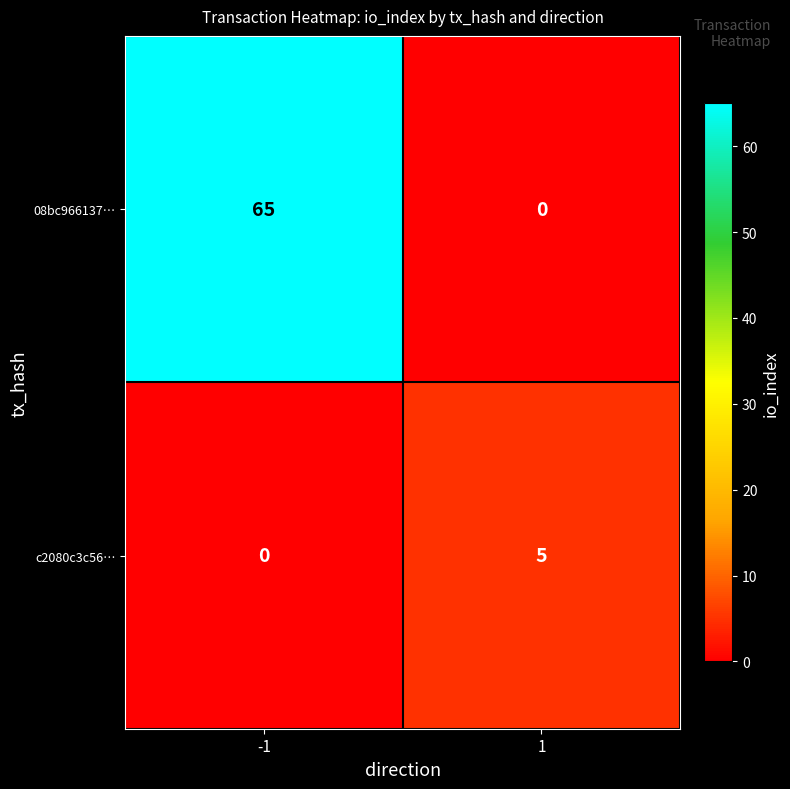

Which series changed the most between -1 and 1?

08bc966137…